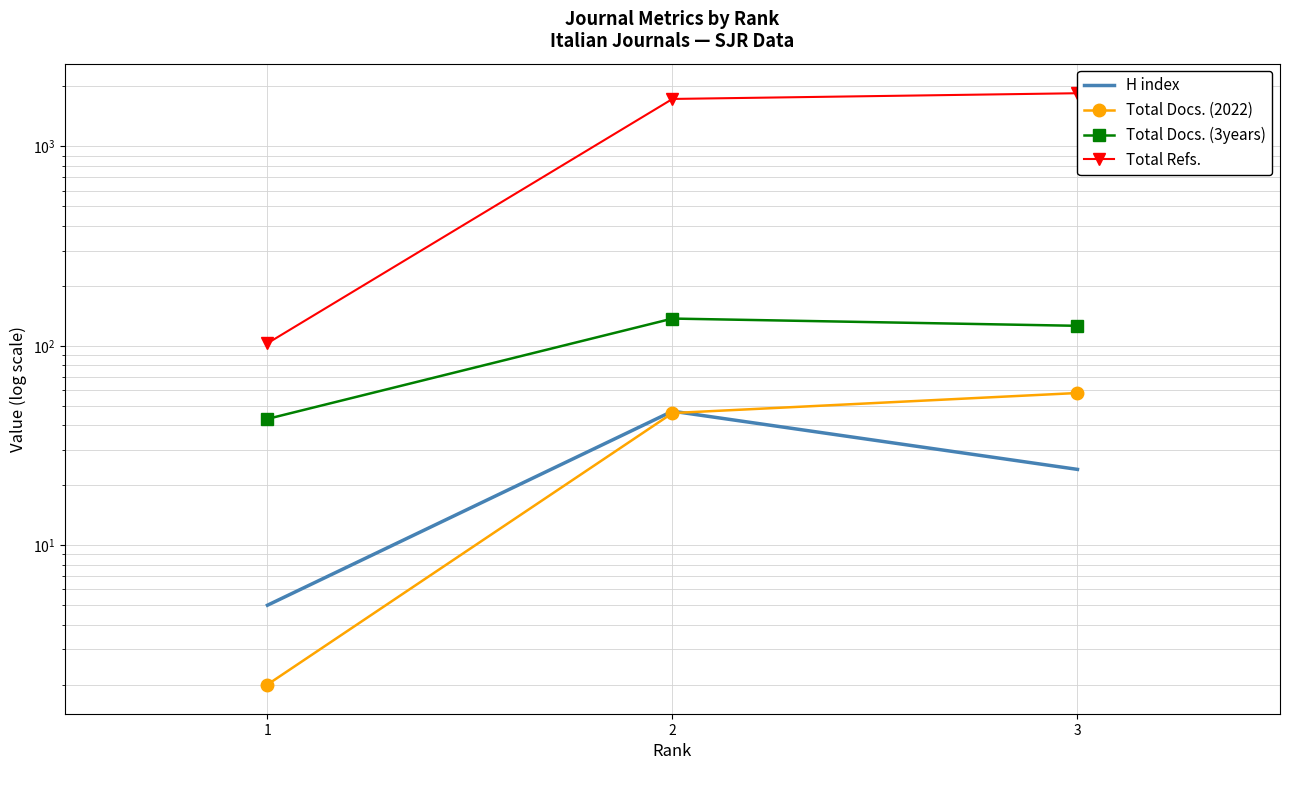

What is the sum of the Total Docs. (2022) values at 1 and 2?

48